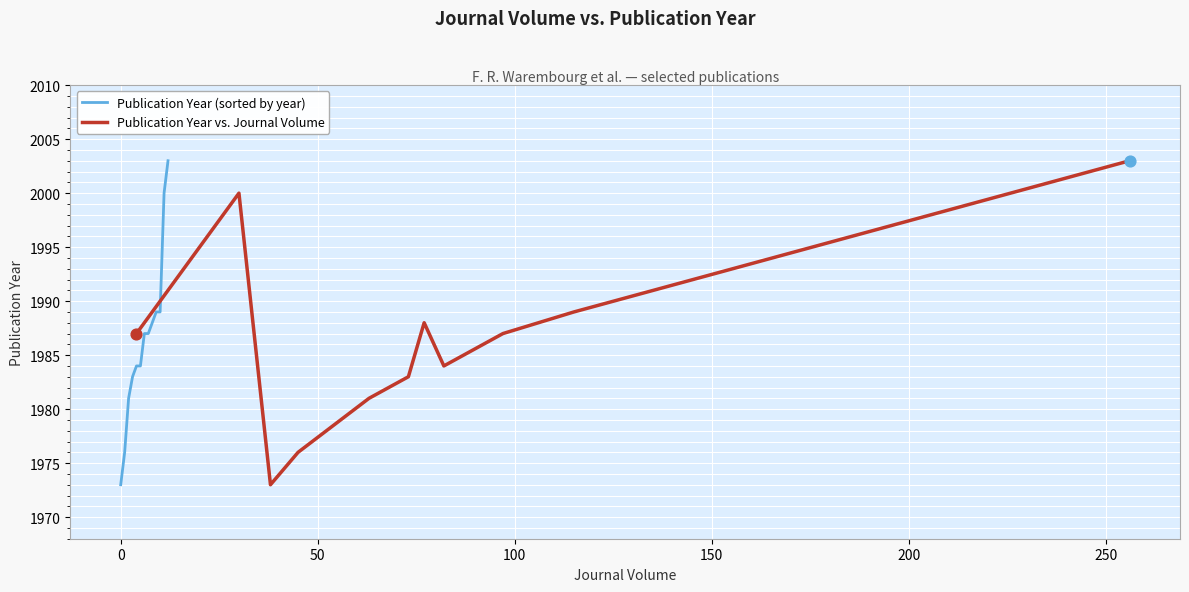

What is the minimum value for Publication Year (sorted by year)?

1973